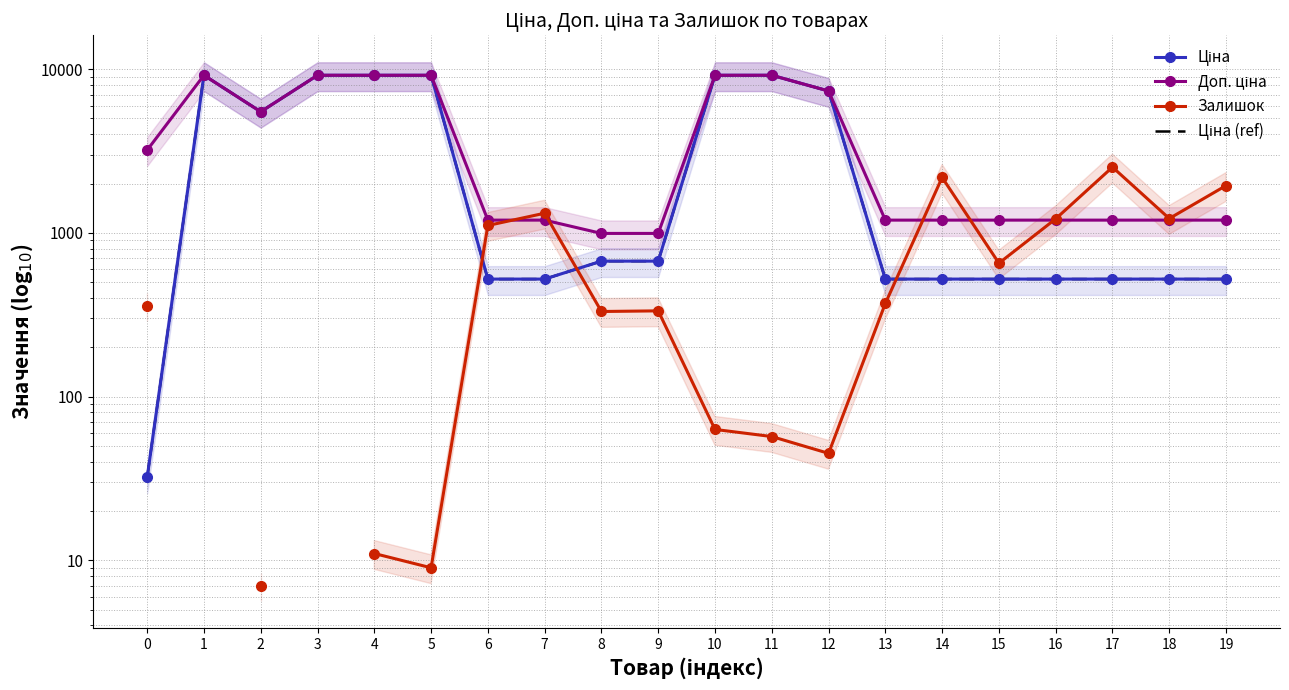

How many lines are shown in the chart?

4